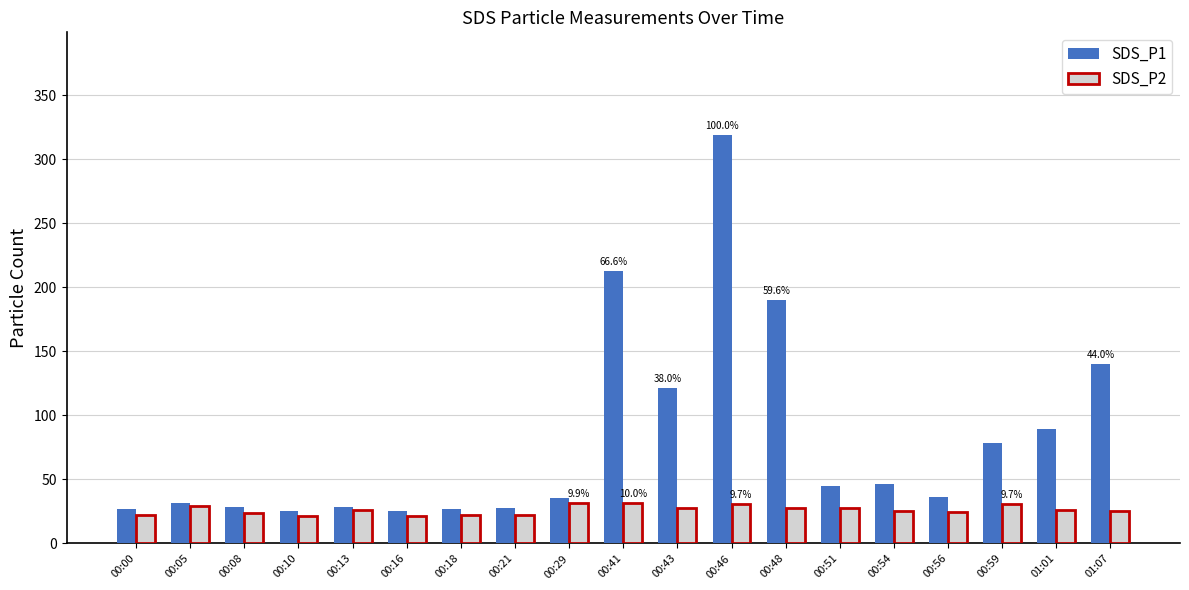

Where does the SDS_P1 series first go above 36?

00:41